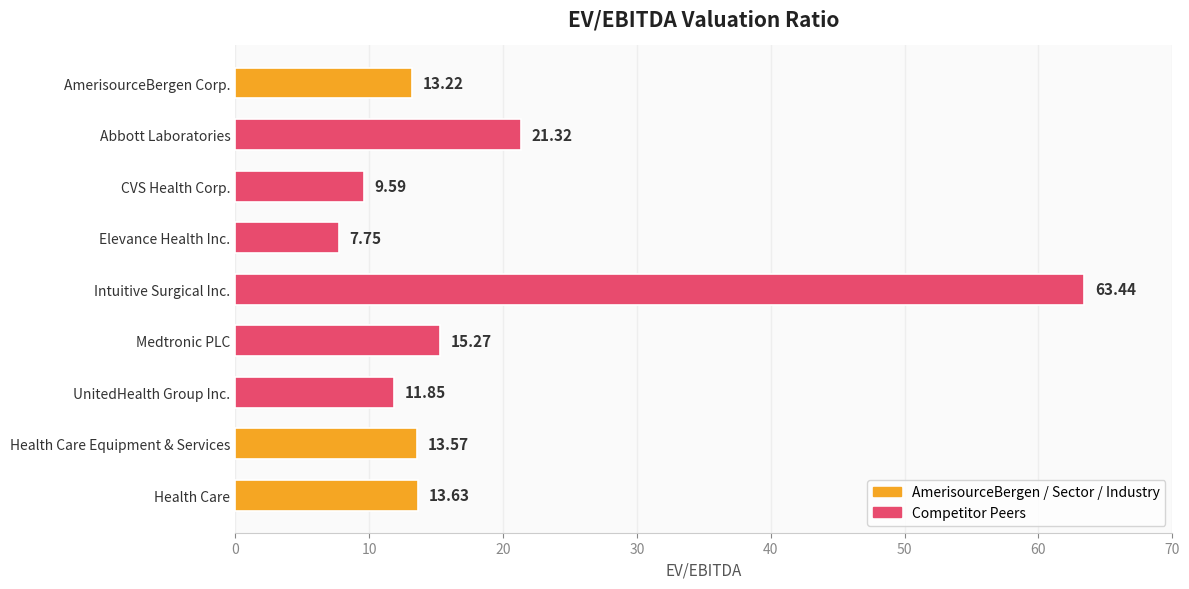

What is the ratio of the value at Medtronic PLC to the value at CVS Health Corp.?

1.6